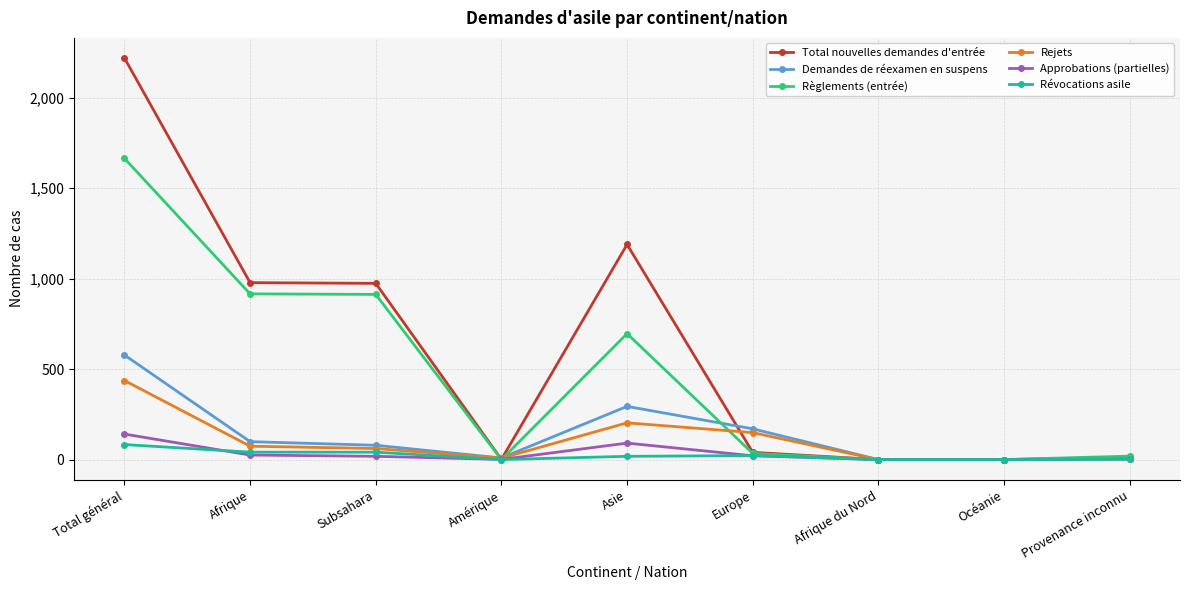

What is the label of the 5th point from the right?

Asie